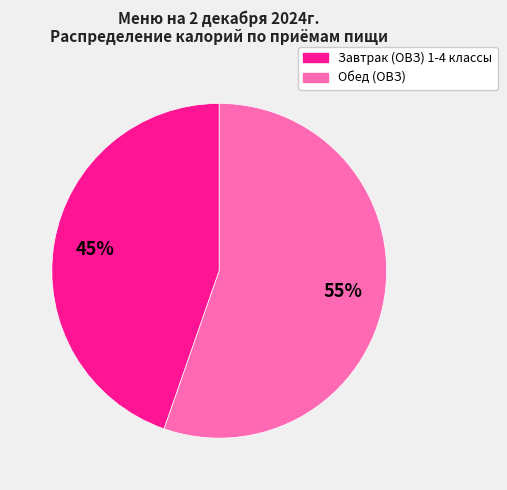

Rank the categories by value from lowest to highest.

Завтрак (ОВЗ) 1-4 классы, Обед (ОВЗ)